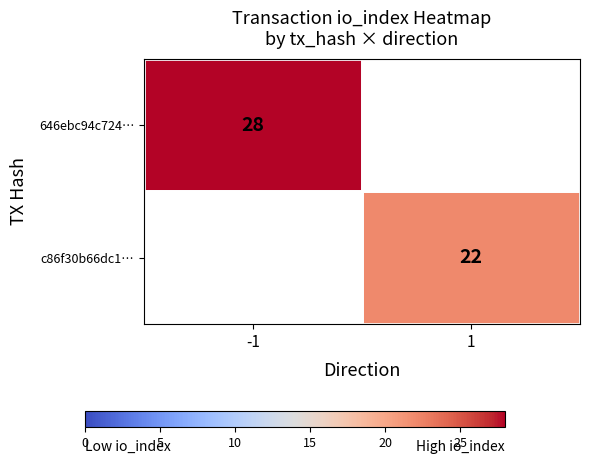

The value of 646ebc94c724… at -1 is 47. True or false?

False